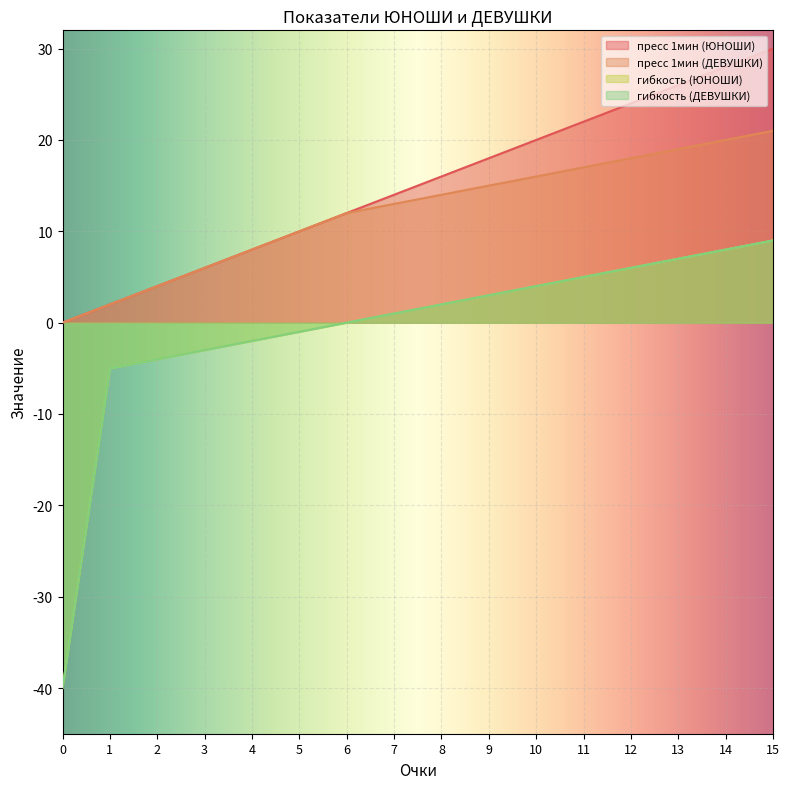

Reading left to right, extract all data points from this chart.

пресс 1мин (ЮНОШИ): 0=0	1=2	2=4	3=6	4=8	5=10	6=12	7=14	8=16	9=18	10=20	11=22	12=24	13=26	14=28	15=30
пресс 1мин (ДЕВУШКИ): 0=0	1=2	2=4	3=6	4=8	5=10	6=12	7=13	8=14	9=15	10=16	11=17	12=18	13=19	14=20	15=21
гибкость (ЮНОШИ): 0=-40	1=-5	2=-4	3=-3	4=-2	5=-1	6=0	7=1	8=2	9=3	10=4	11=5	12=6	13=7	14=8	15=9
гибкость (ДЕВУШКИ): 0=-40	1=-5	2=-4	3=-3	4=-2	5=-1	6=0	7=1	8=2	9=3	10=4	11=5	12=6	13=7	14=8	15=9